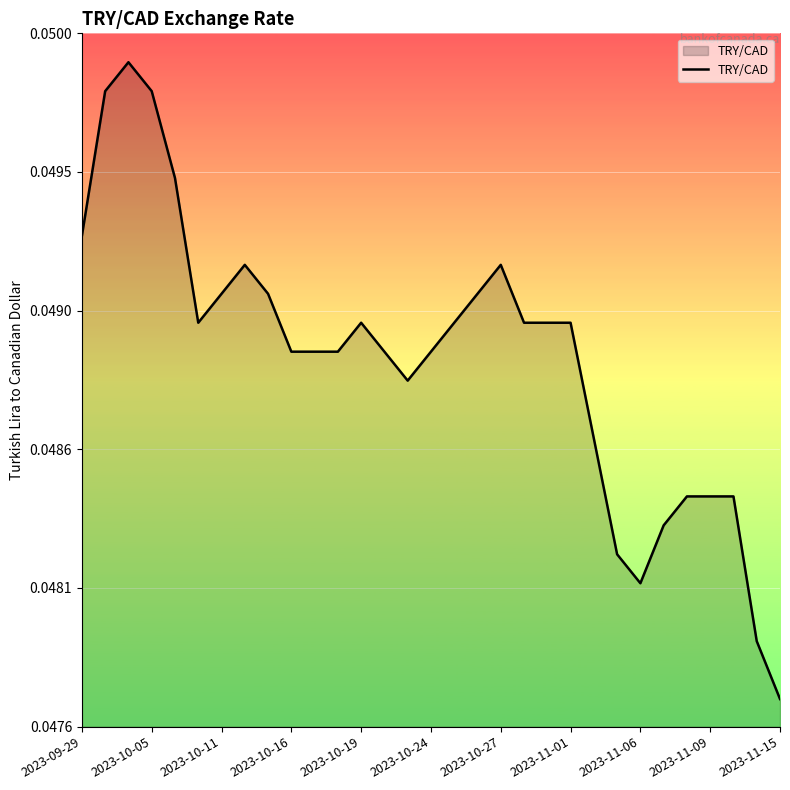

How many values are between 0 and 1?

31